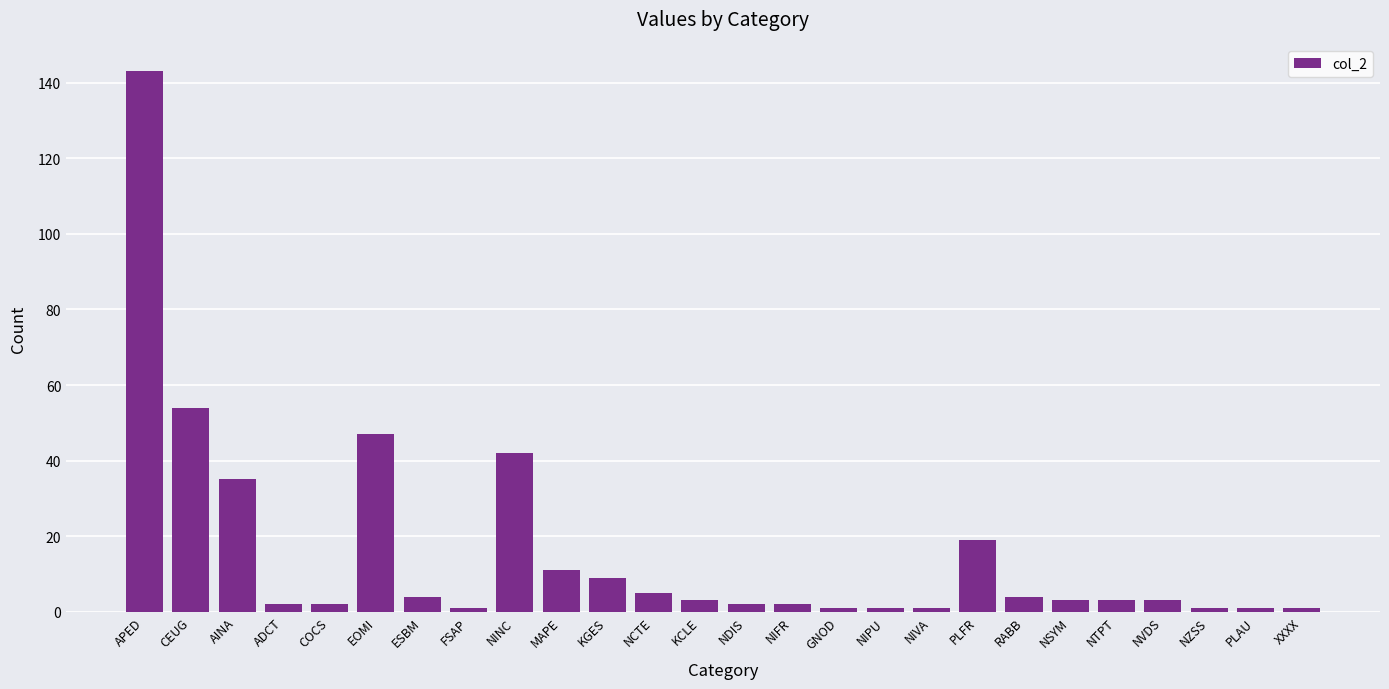

Is it true that the value at CEUG is 54?

True